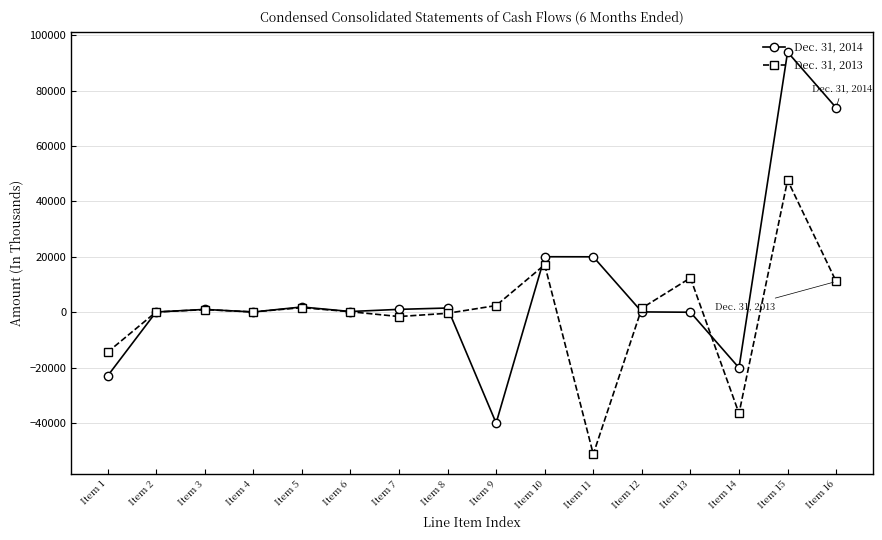

Count the number of data series in this chart.

2